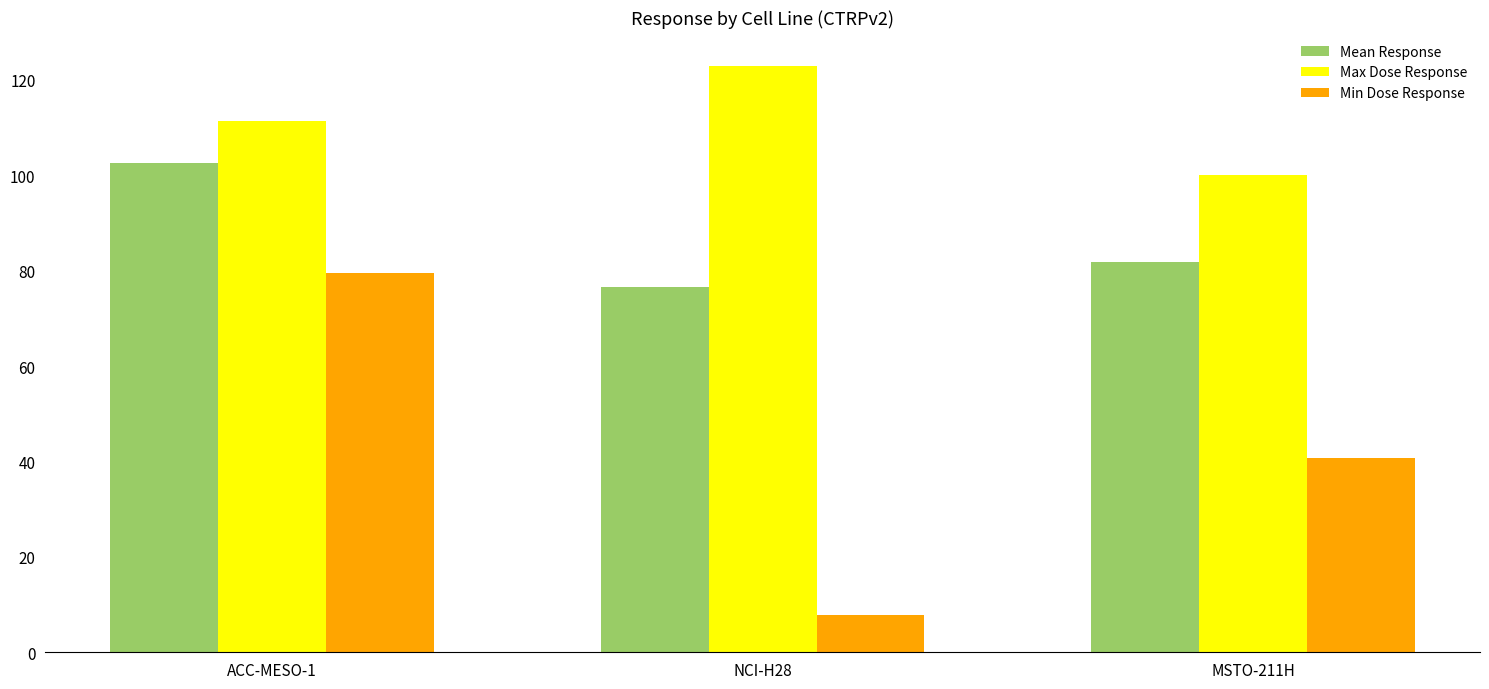

Where is Max Dose Response nearest to the value 111?

ACC-MESO-1